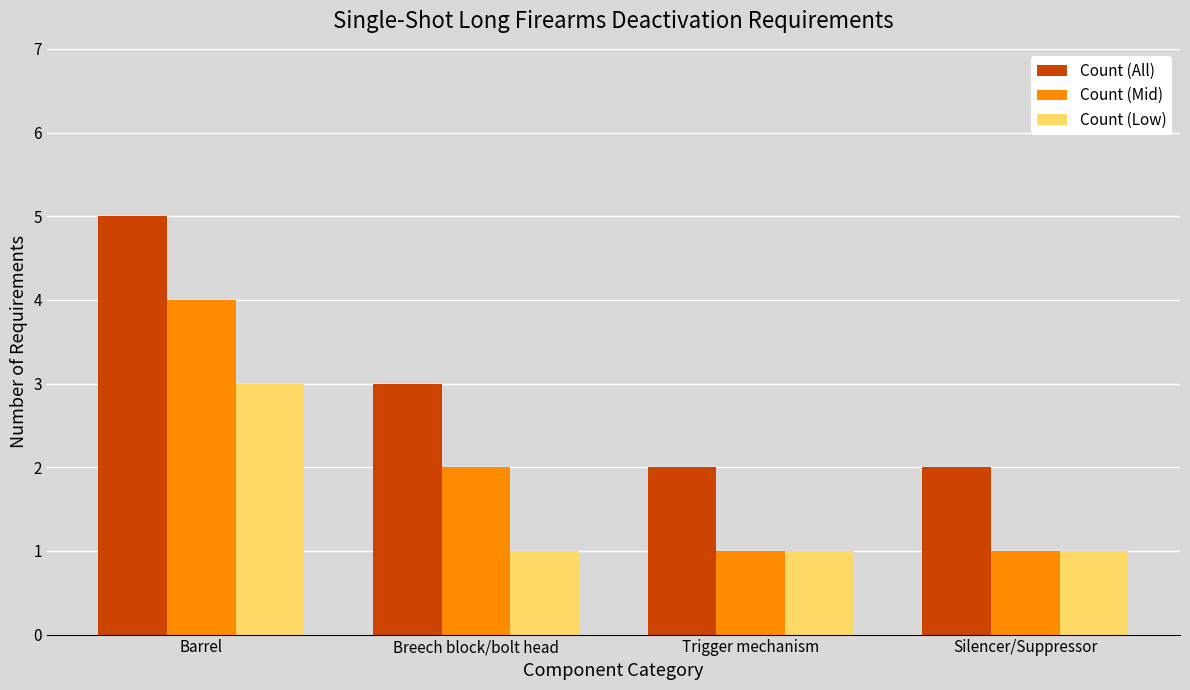

Reading left to right, what are all the values shown in this chart?

Count (All): 5	3	2	2
Count (Mid): 4	2	1	1
Count (Low): 3	1	1	1